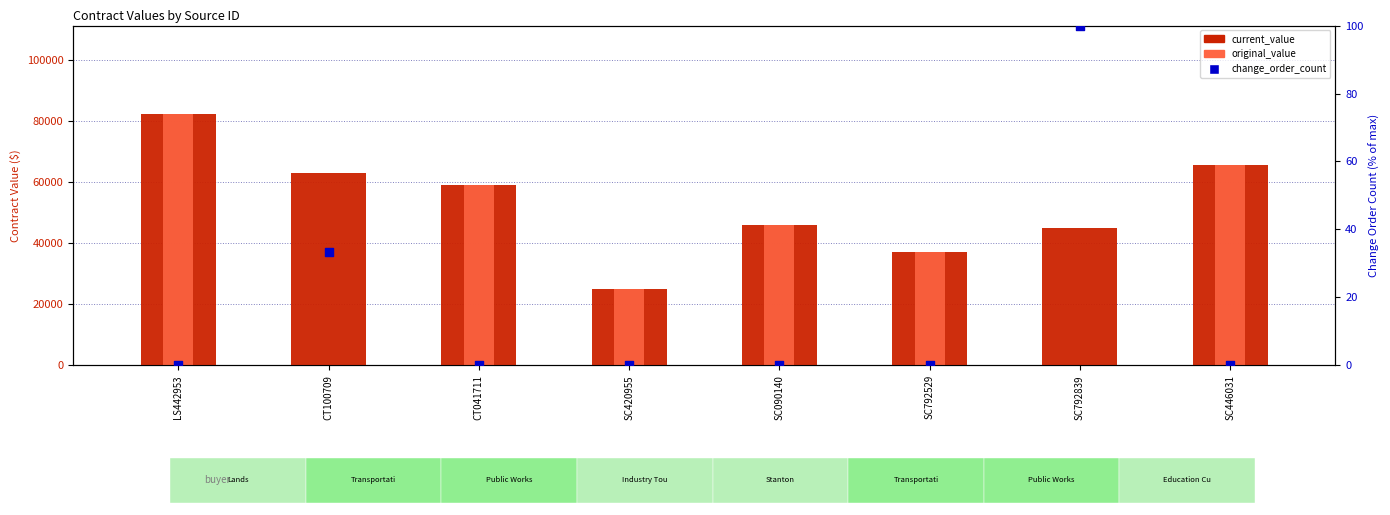

At how many categories does at least one series exceed 74047?

1